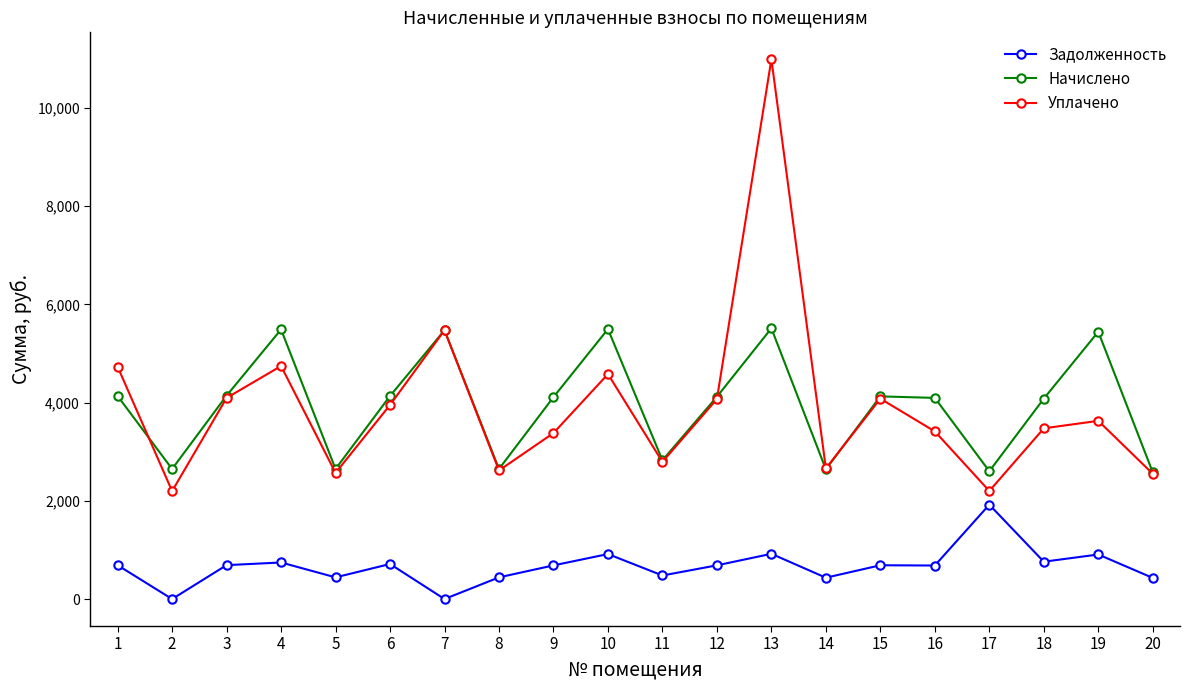

The Уплачено series shows 1346.8 at 7. True or false?

False